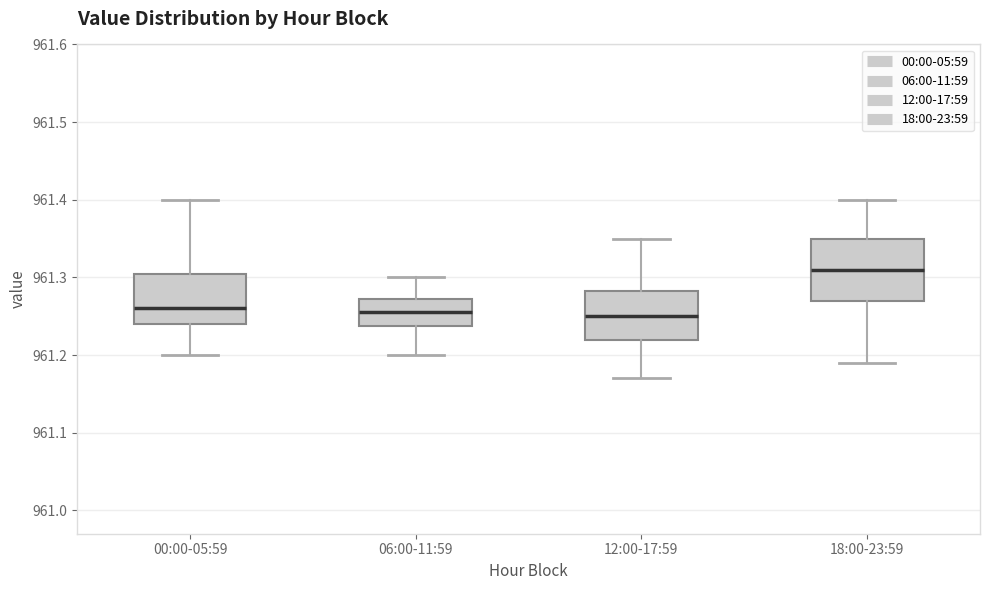

Reading left to right, read every box against the y-axis: the position of its median line, the range the box covers, and the ends of its whiskers. The values are not printed on the chart, so give them approximately, as read against the axis.

00:00-05:59: median 961.26, box 961.24 to 961.31, whiskers 961.20 to 961.40
06:00-11:59: median 961.26, box 961.24 to 961.27, whiskers 961.20 to 961.30
12:00-17:59: median 961.25, box 961.22 to 961.28, whiskers 961.17 to 961.35
18:00-23:59: median 961.31, box 961.27 to 961.35, whiskers 961.19 to 961.40